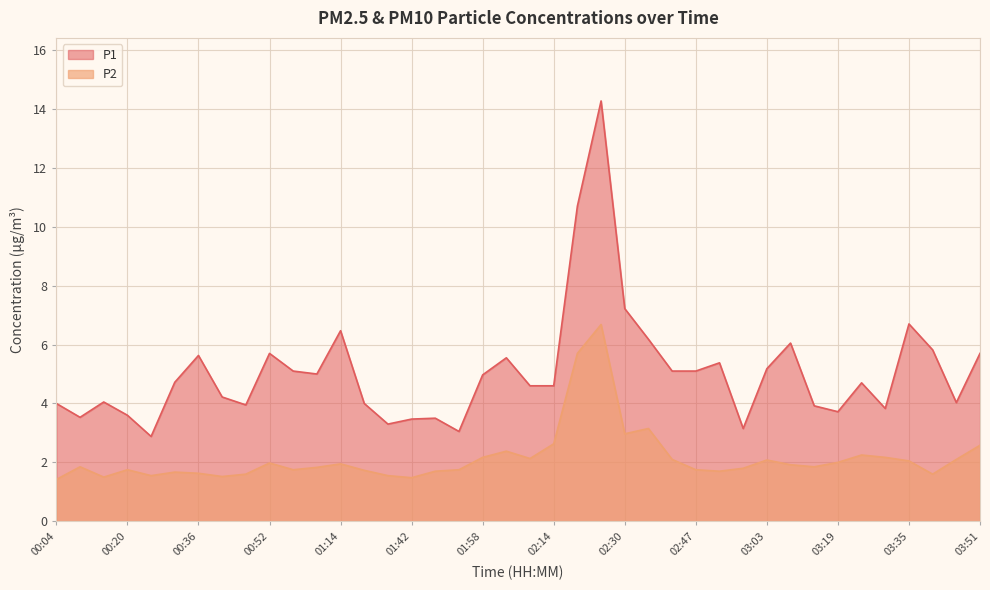

What is the highest value of the P2 series?

6.7